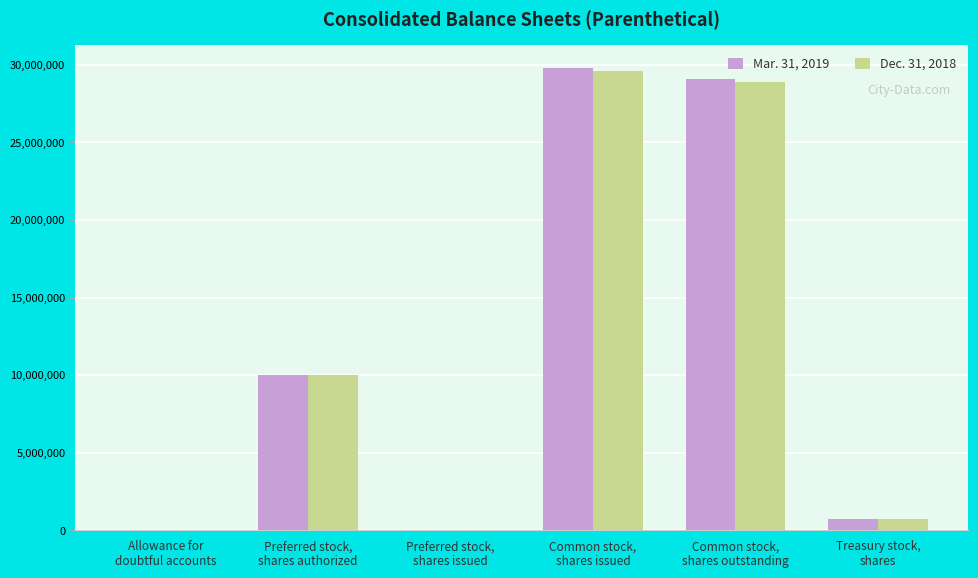

What are all the series names shown in the legend?

Mar. 31, 2019, Dec. 31, 2018